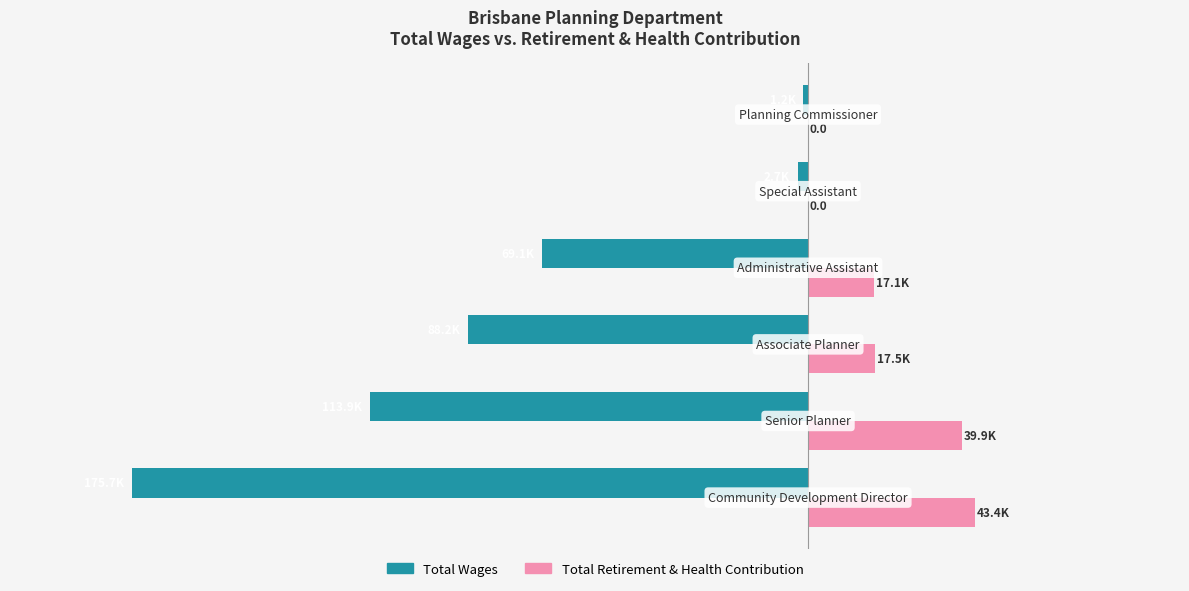

What is the maximum value shown in the chart?

43382